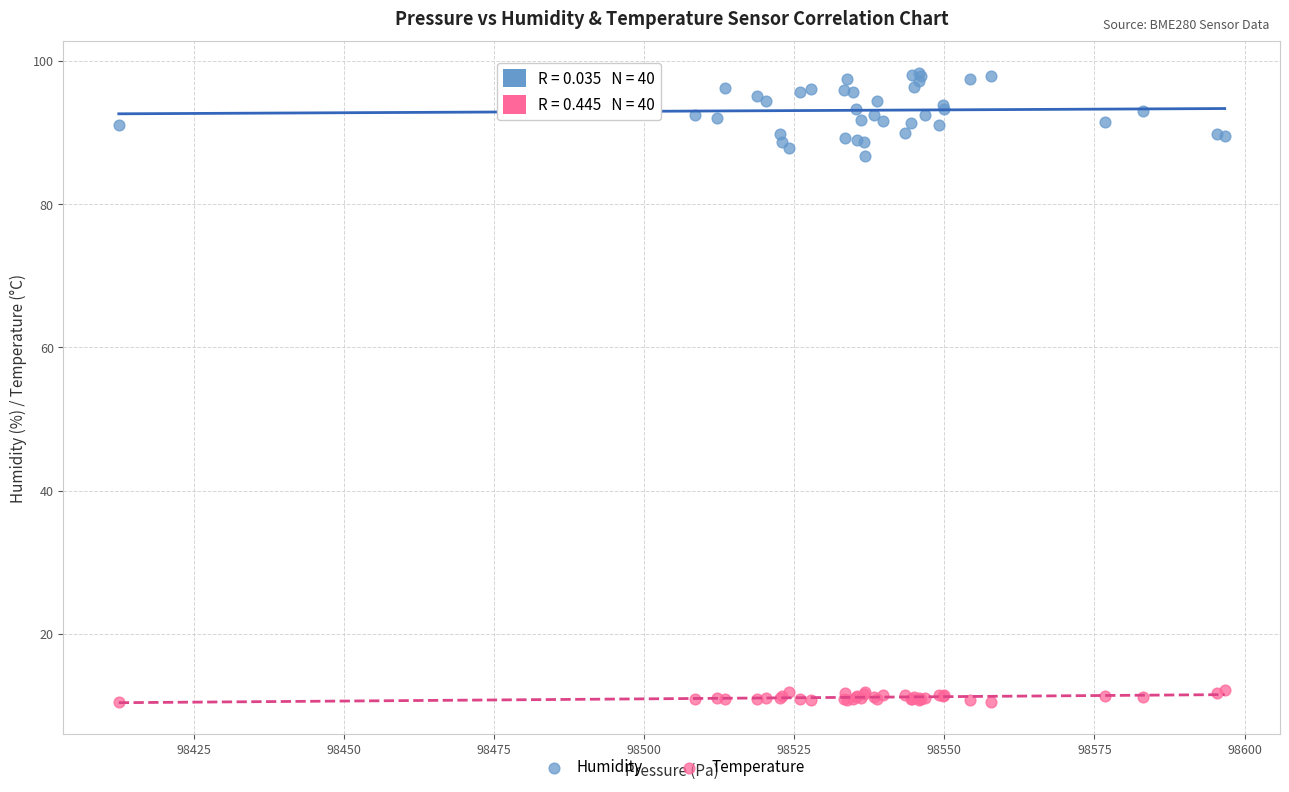

Which series has the largest Y range (max minus min)?

Humidity